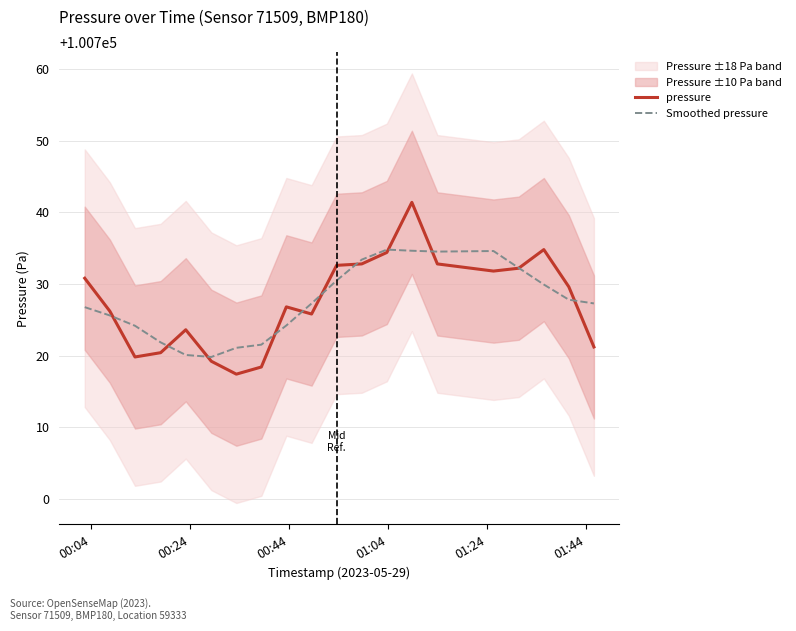

Which series has the largest total across all categories?

pressure